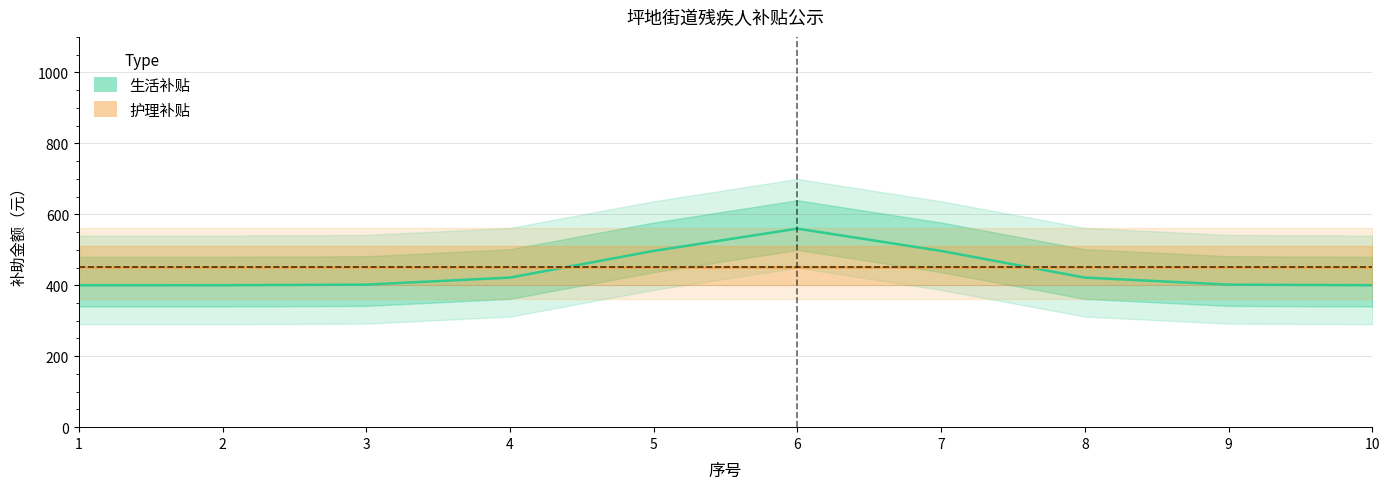

Is the value of 生活补贴 at 1 greater than the value of 护理补贴 at 3?

No